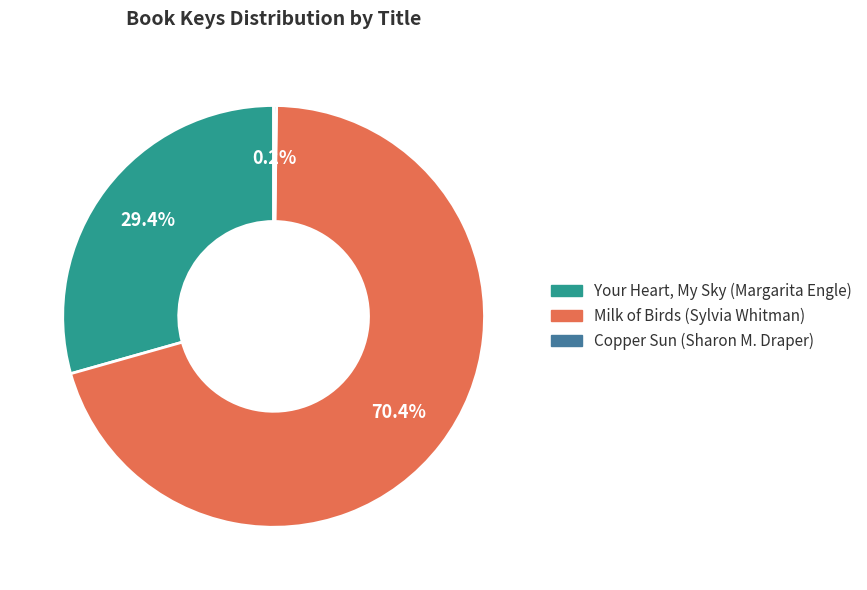

What is the ratio of the value at Your Heart, My Sky (Margarita Engle) to the value at Milk of Birds (Sylvia Whitman)?

0.4